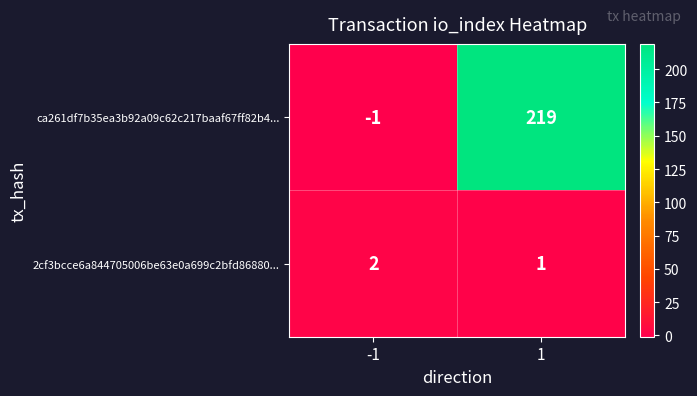

What is the maximum value shown in the chart?

219